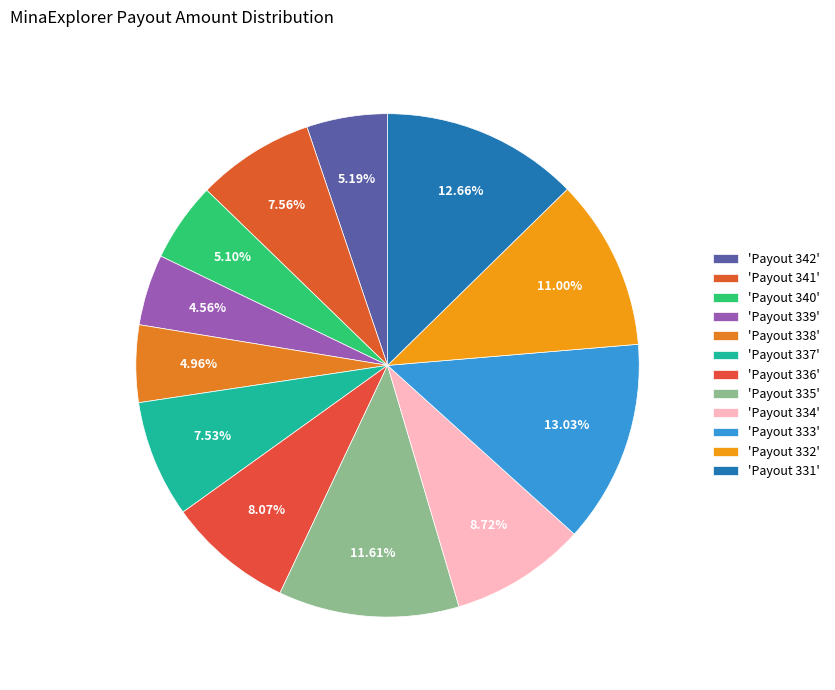

To the nearest percent, what is the average slice percentage?

8%